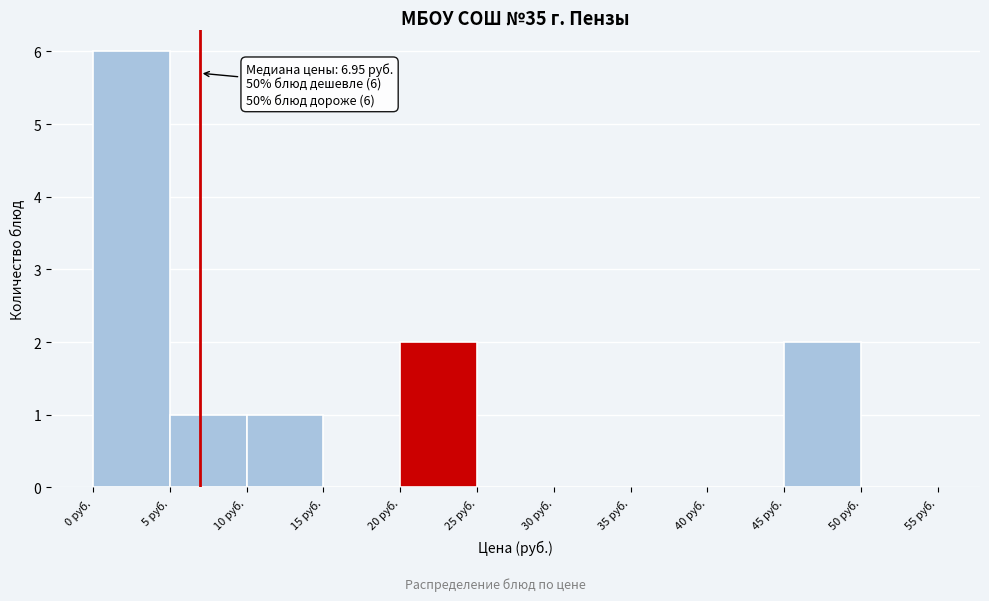

Over which range of the x-axis is the bar tallest?

0 to 5